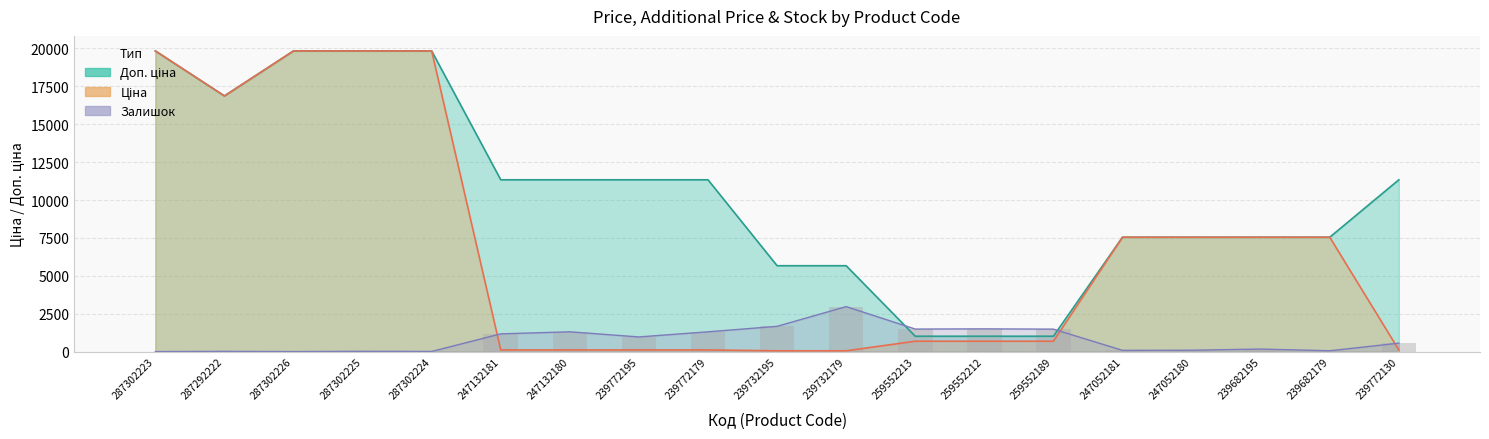

What is the smallest value displayed?

4.5